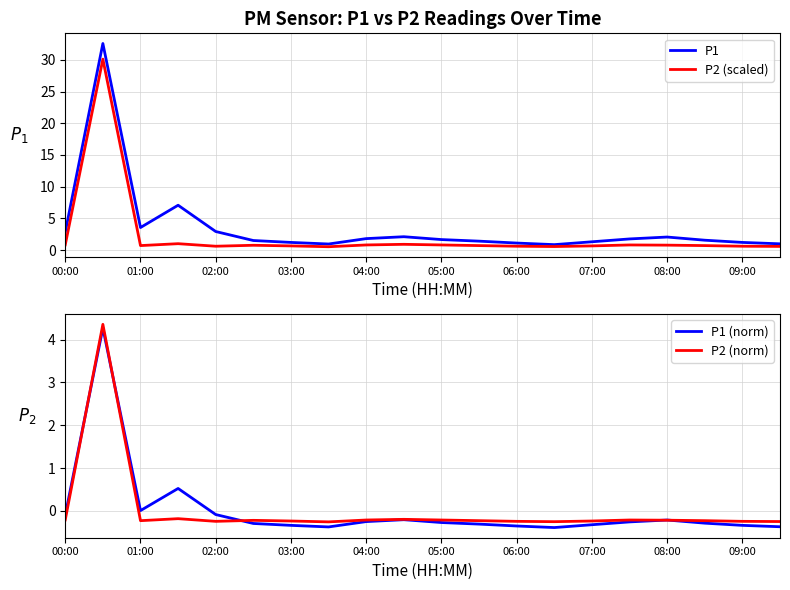

True or false: P1 (norm) and P1 intersect in this chart.

False